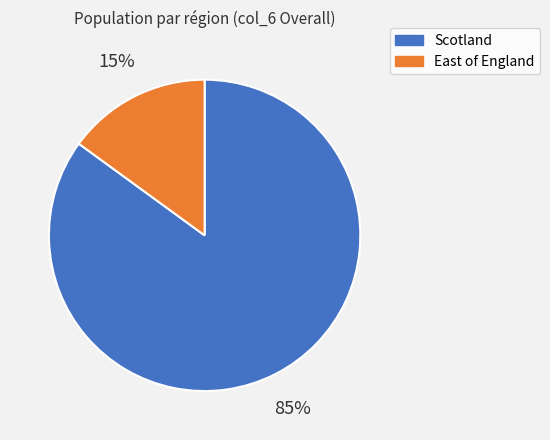

Which slice is the largest?

Scotland